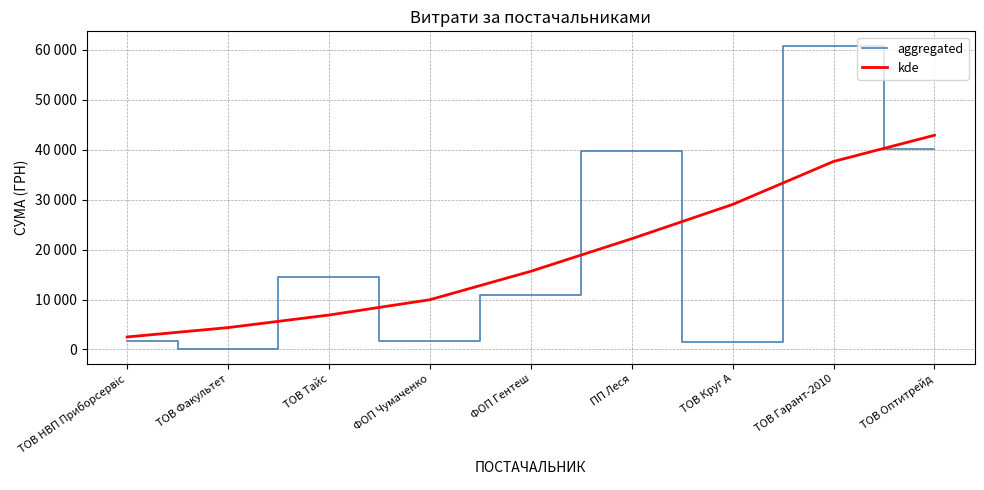

True or false: kde has more than 2 points higher than both neighbors.

False